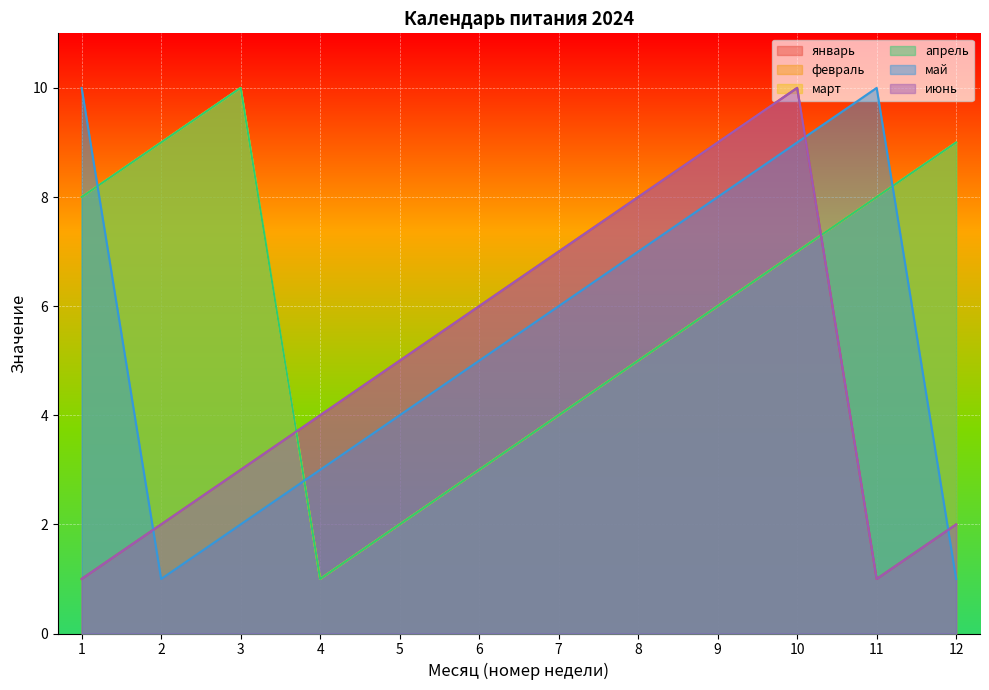

Does the chart display data point markers on the line(s)?

No